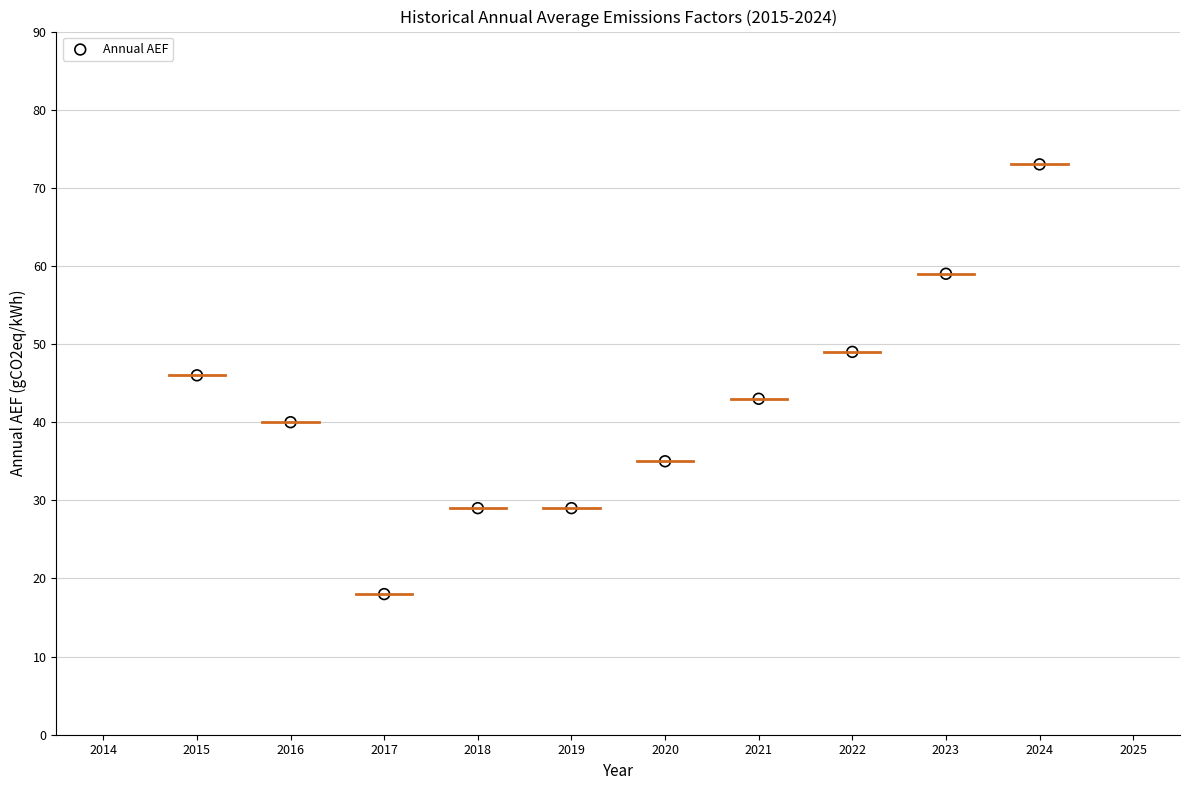

What is the average Y value?

42